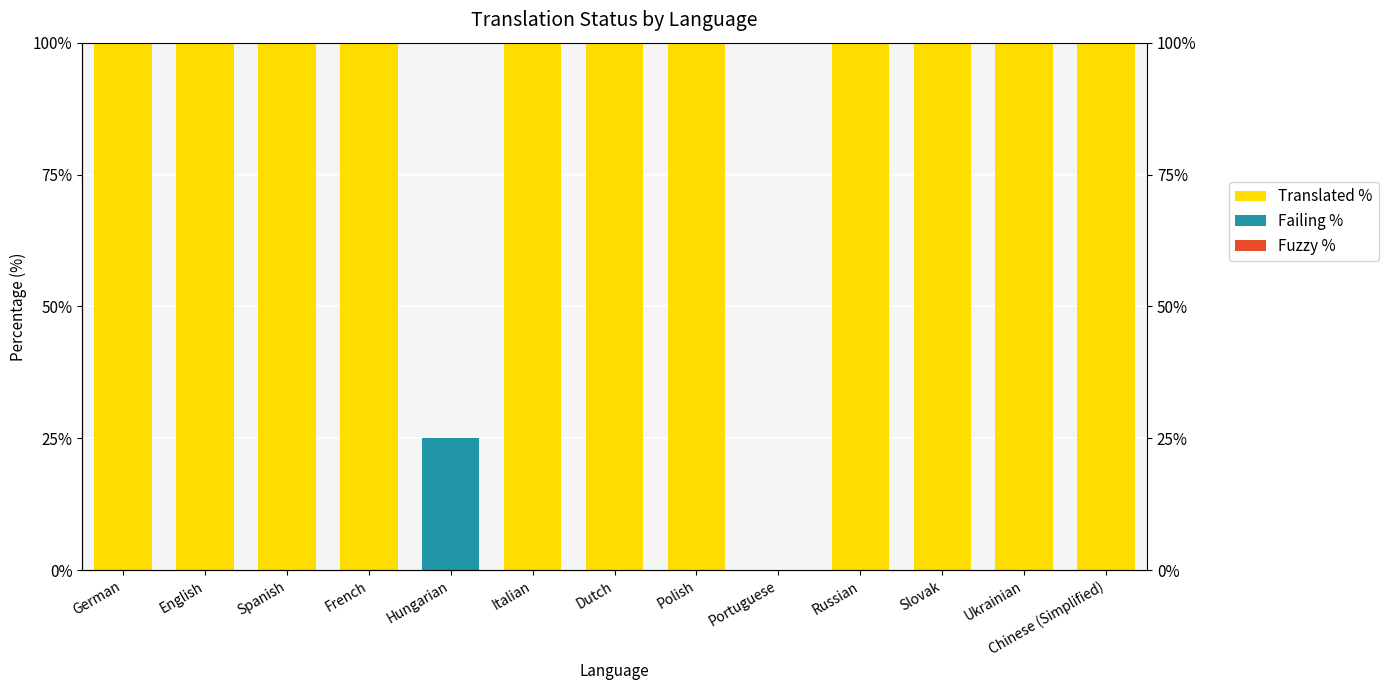

List the series in order of their overall mean, highest first.

Translated %, Failing %, Fuzzy %